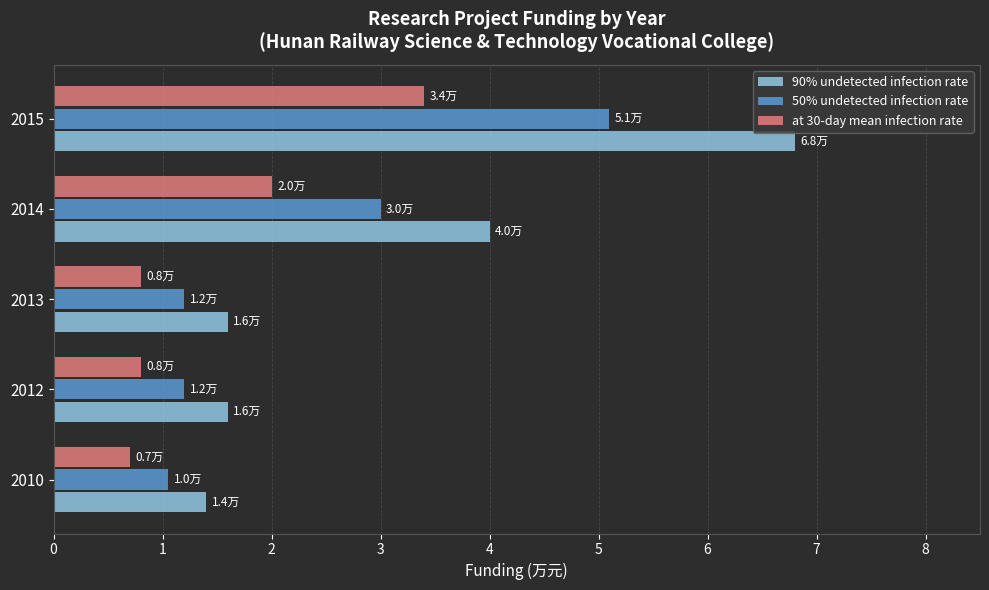

What is the difference between the highest and lowest values at 2010?

0.7